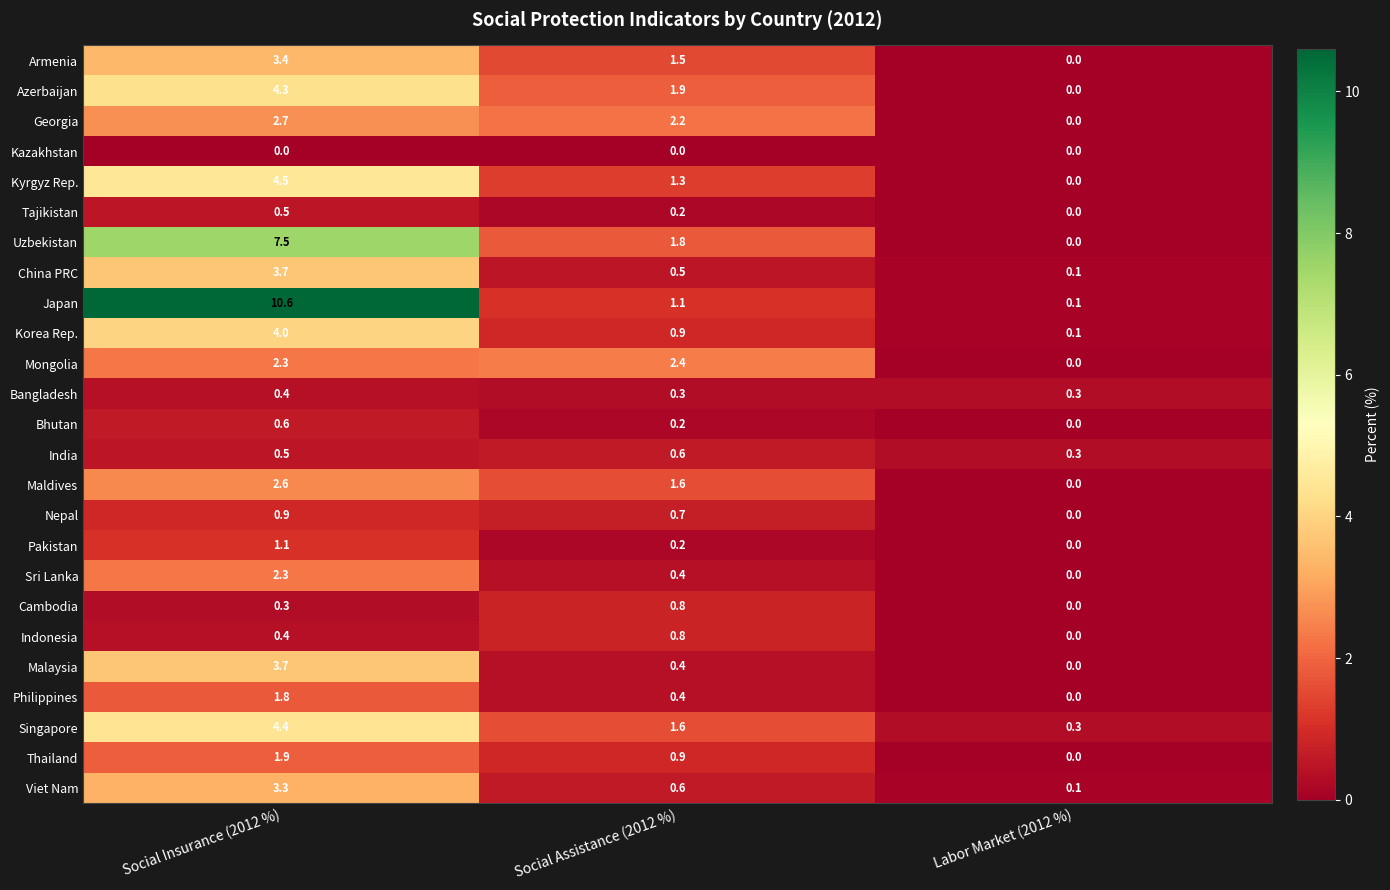

List the labels in order of Indonesia value, smallest first.

Labor Market (2012 %), Social Insurance (2012 %), Social Assistance (2012 %)